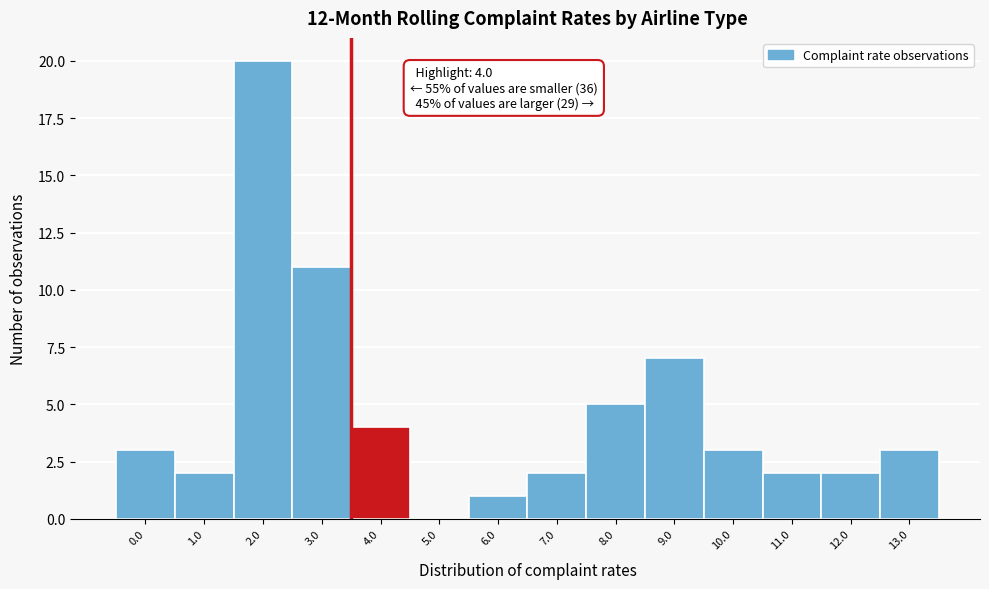

Reading left to right, list all the values displayed in this chart.

0.0=3	1.0=2	2.0=20	3.0=11	4.0=4	5.0=0	6.0=1	7.0=2	8.0=5	9.0=7	10.0=3	11.0=2	12.0=2	13.0=3